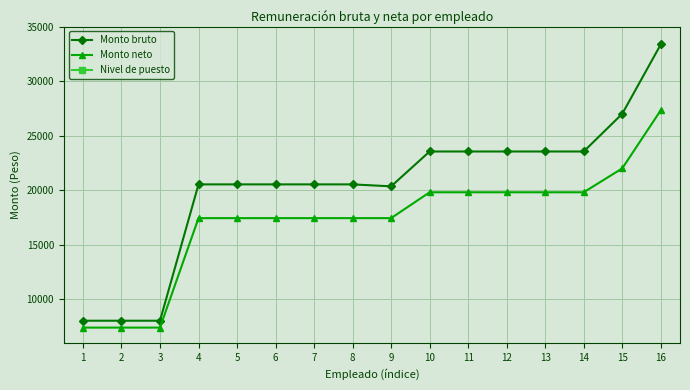

True or false: Nivel de puesto and Monto neto cross at least once.

False